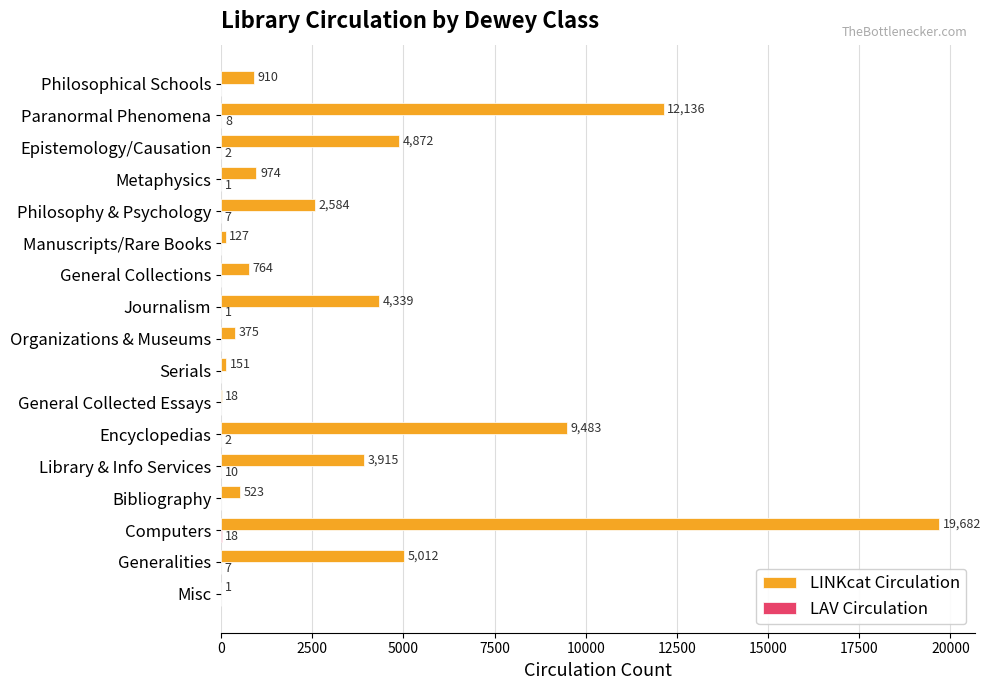

Is it true that LINKcat Circulation equals 19682 at Computers?

True